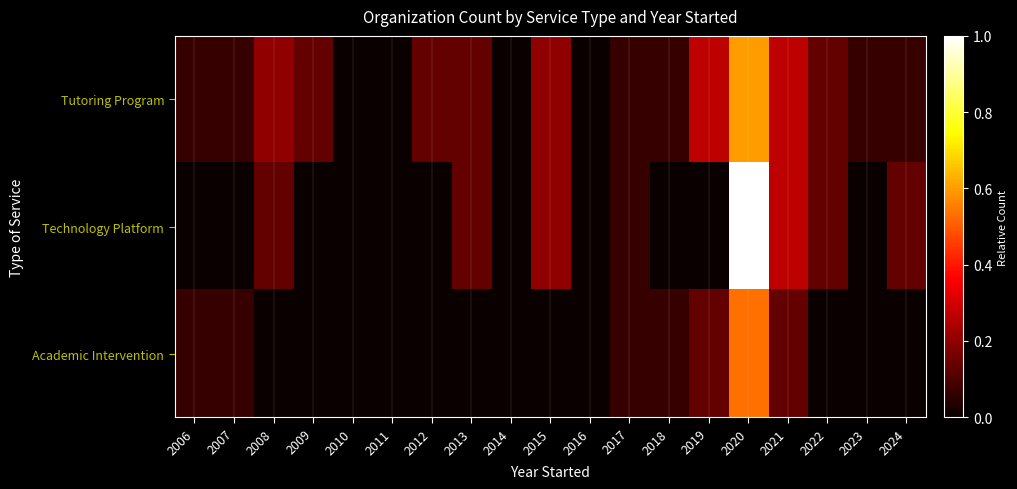

At how many categories does at least one series exceed 0?

15